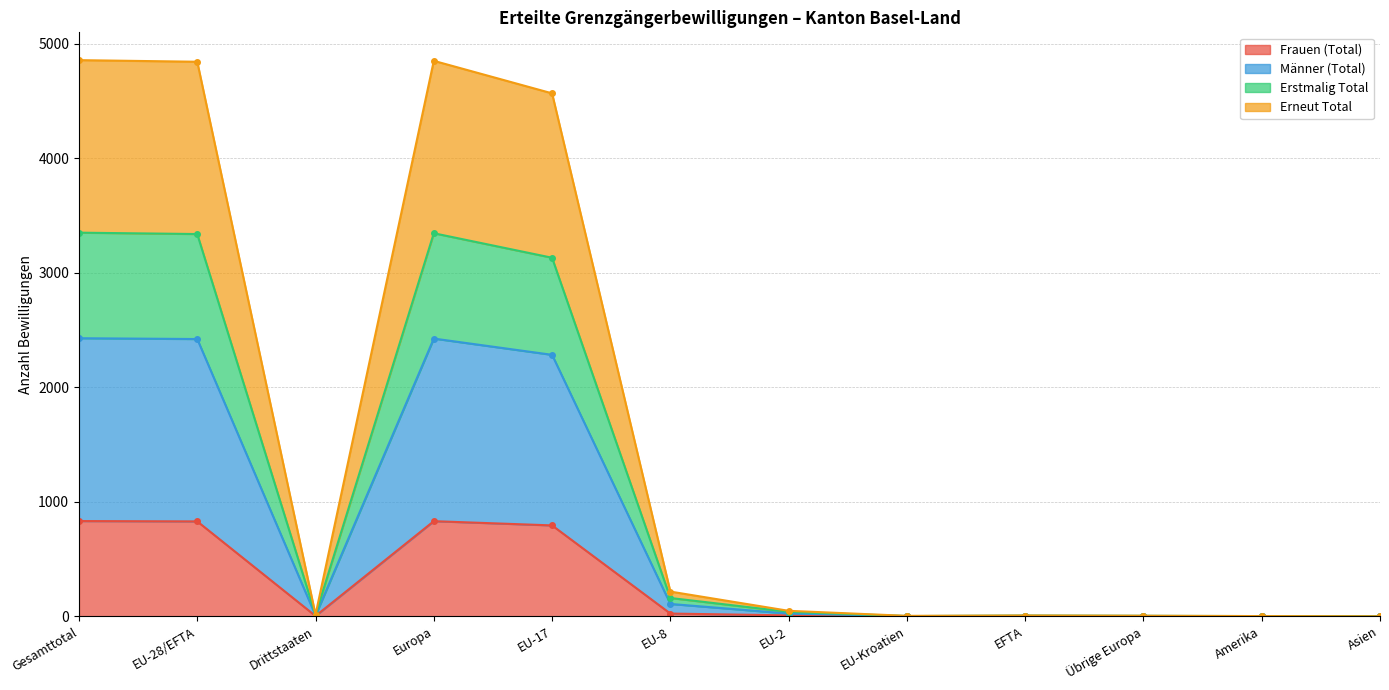

True or false: Frauen (Total) has a value of 450 at Europa.

False